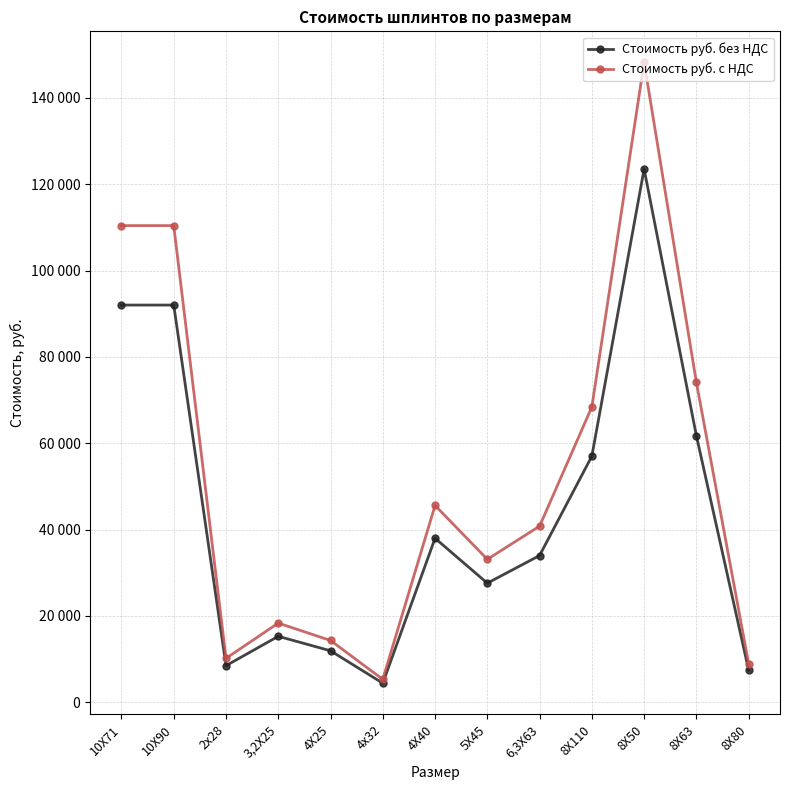

The Стоимость руб. без НДС series shows 58745.4 at 4Х40. True or false?

False